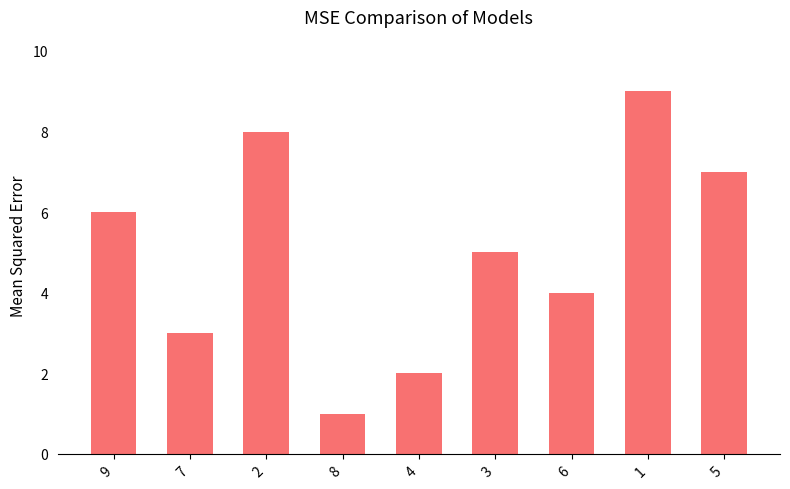

At which label is the value closest to 5?

3